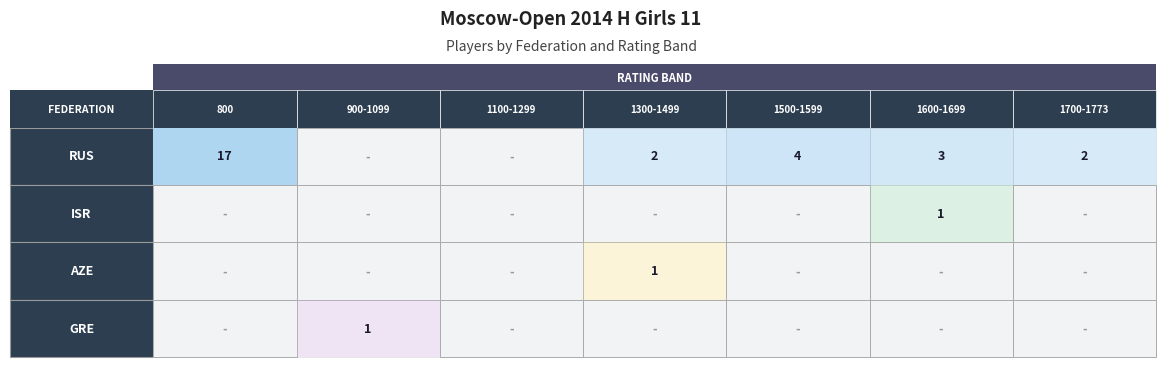

The value of AZE at 6 is -1. True or false?

False